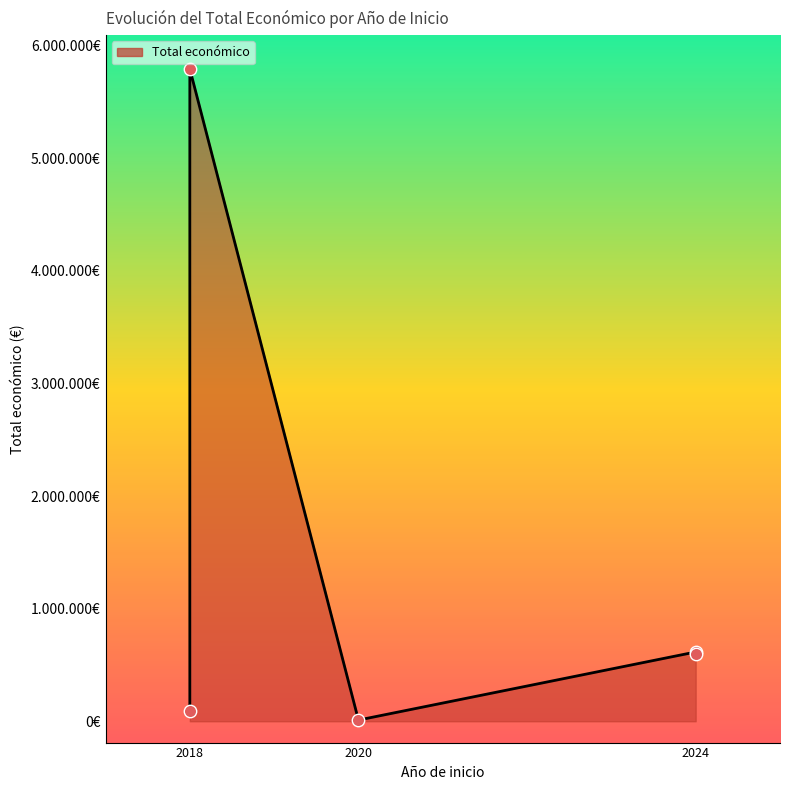

Between 2018 and 2024, which is larger?

2024